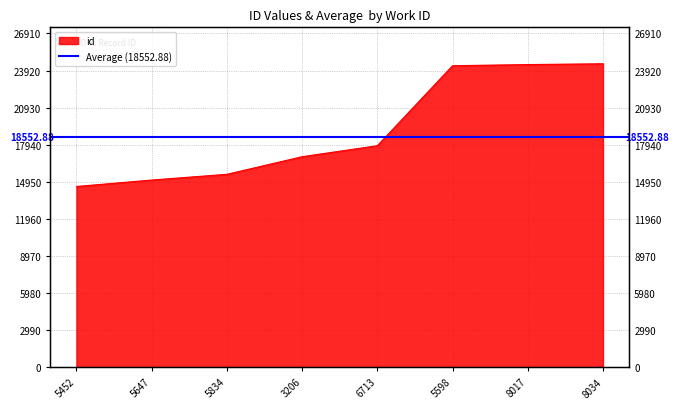

List the labels in order of value, smallest first.

5452, 5647, 5834, 3206, 6713, 5598, 8017, 8034